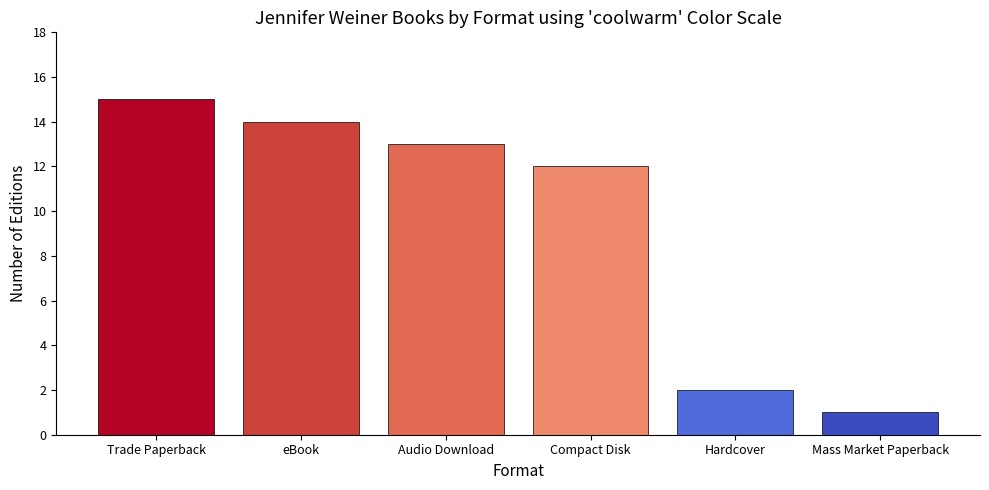

Approximately how many times larger is the value at Mass Market Paperback compared to eBook?

0.1